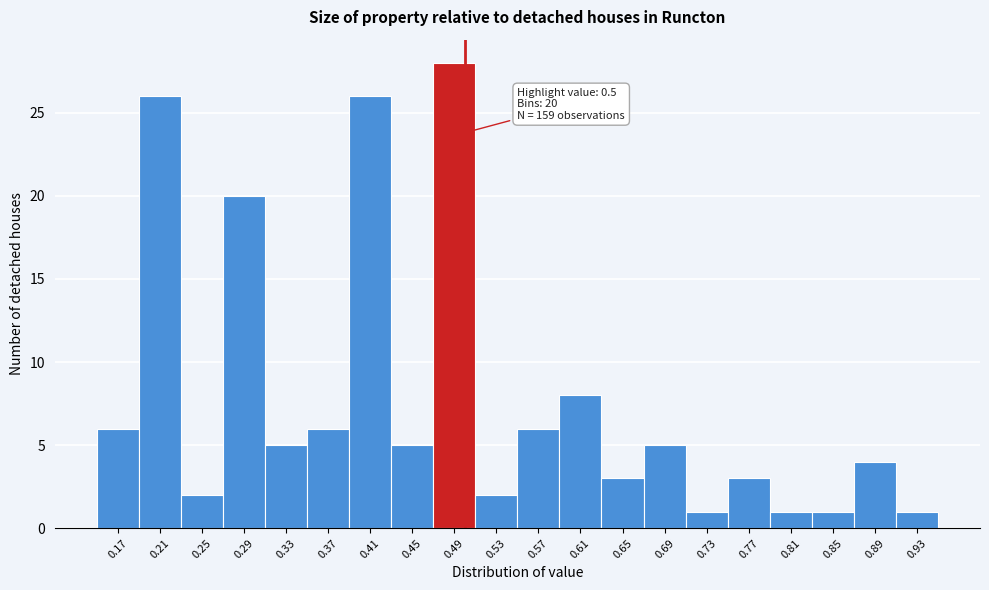

Over which range of the x-axis is the bar tallest?

0.47 to 0.51